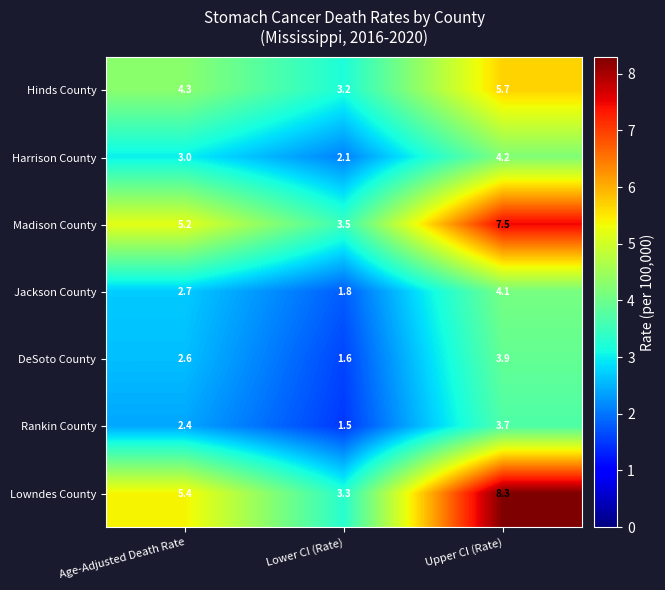

Is it true that DeSoto County equals 1.6 at Lower CI (Rate)?

True